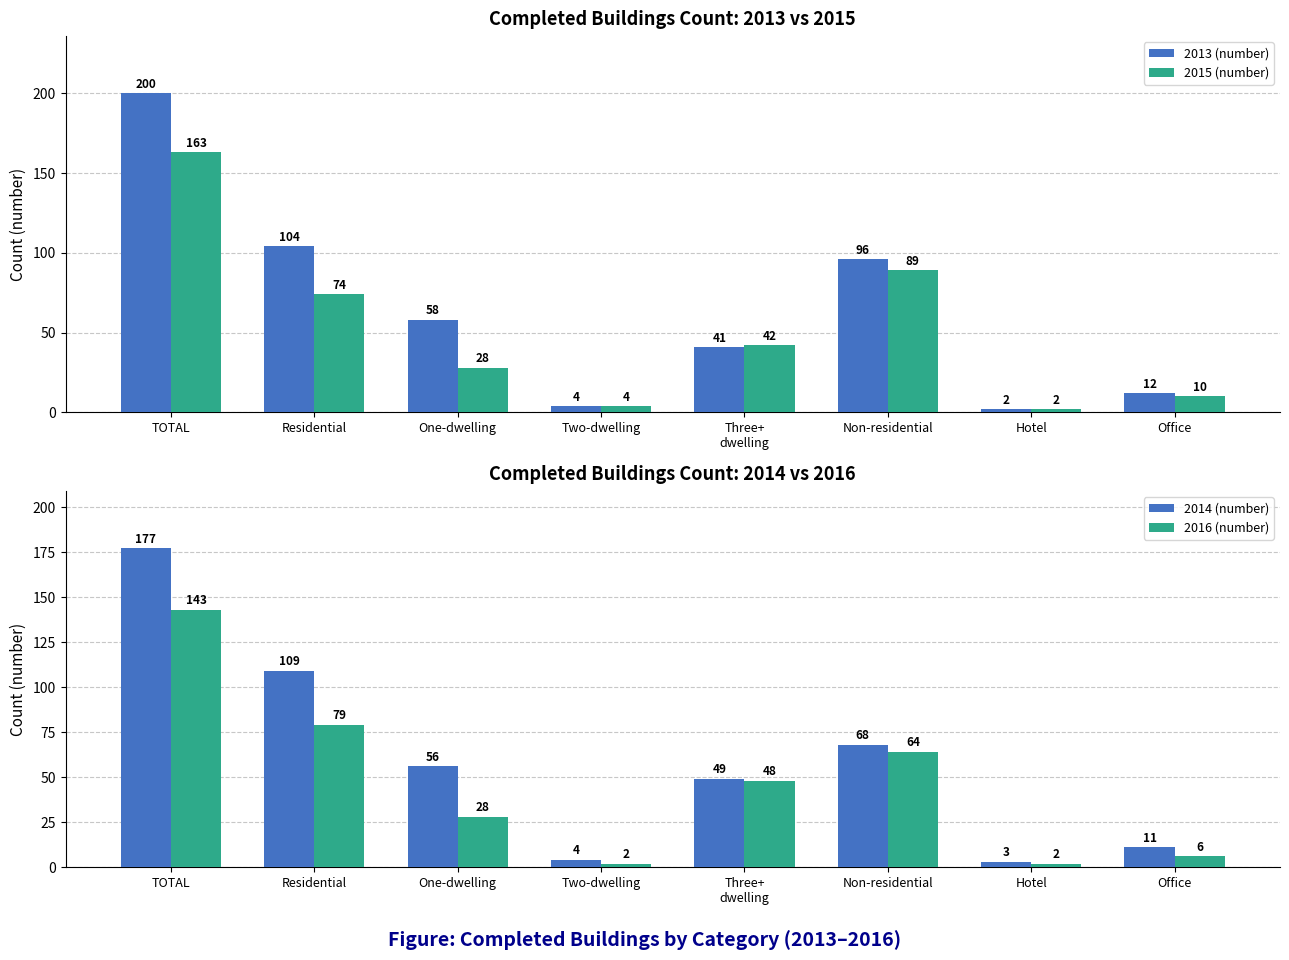

List the series in order of their peak value, lowest first.

2016 (number), 2015 (number), 2014 (number), 2013 (number)